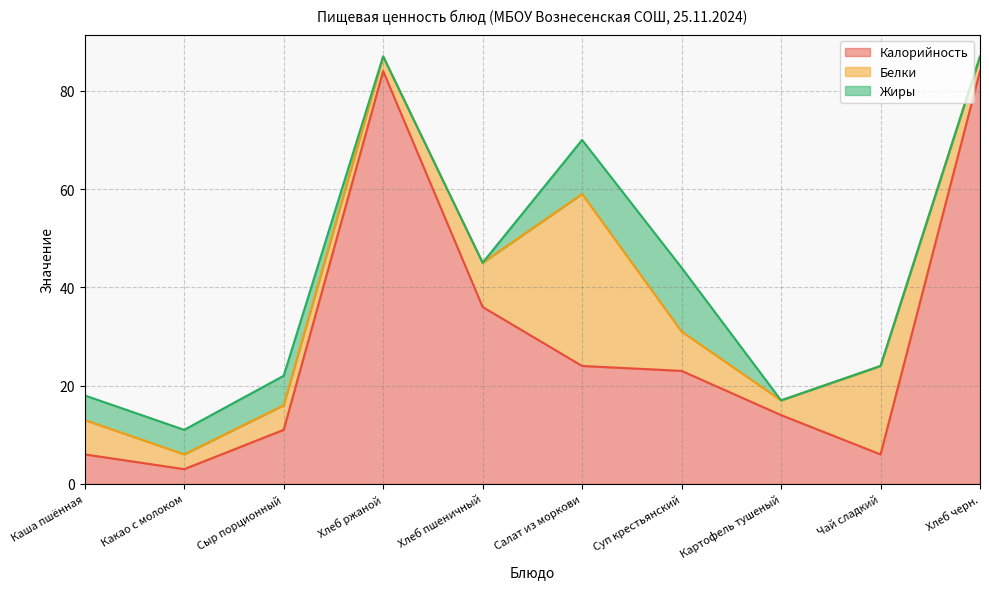

Which series ends up on top after the final intersection of Белки and Жиры?

Белки